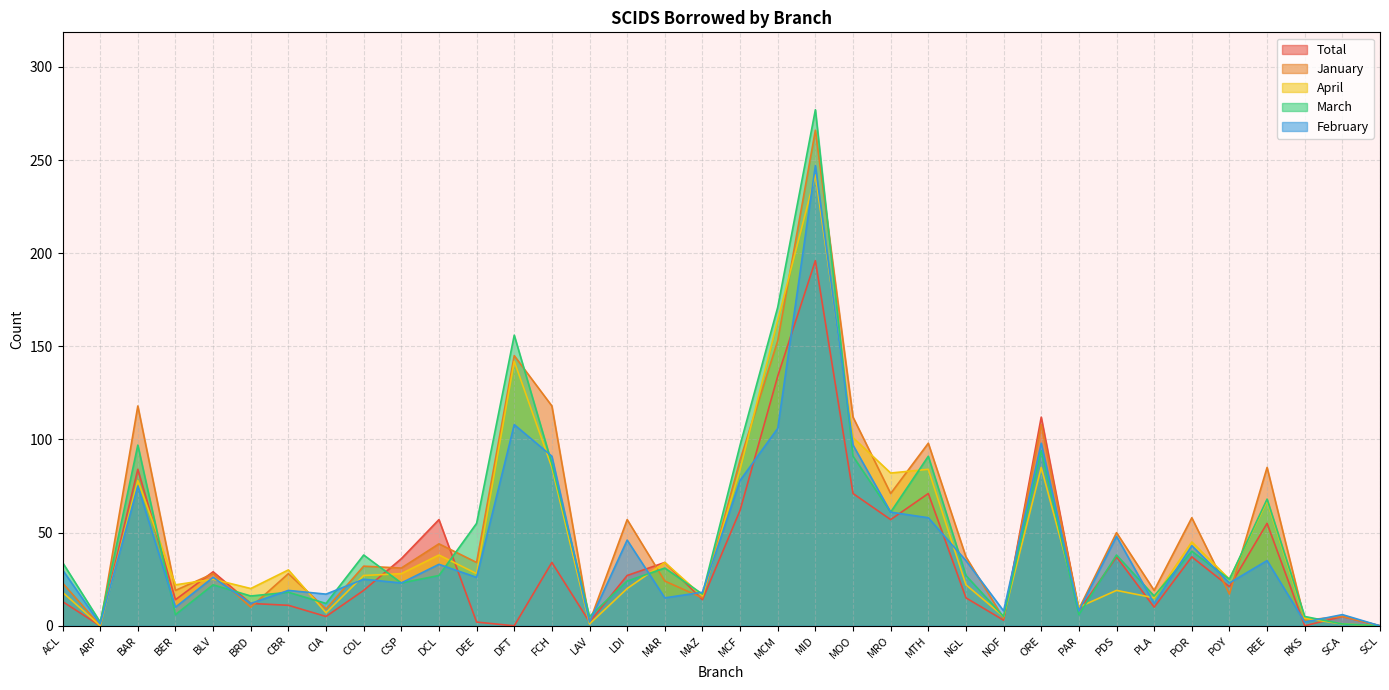

At how many categories does at least one series exceed 87?

9